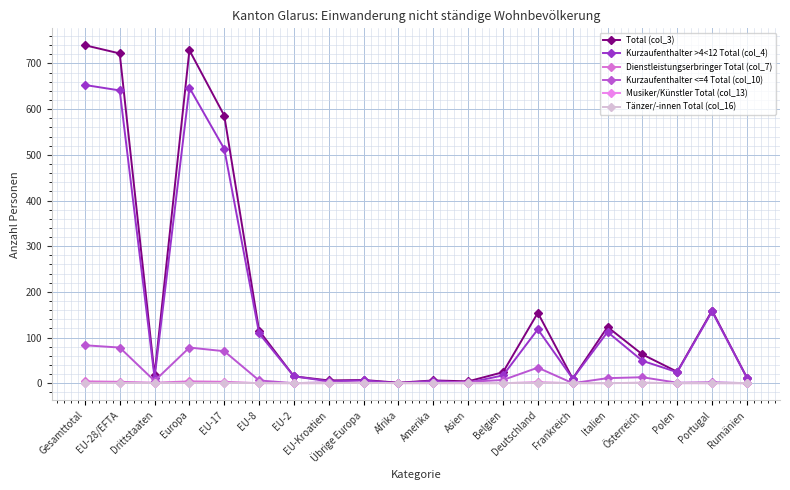

True or false: Kurzaufenthalter >4<12 Total (col_4) and Dienstleistungserbringer Total (col_7) cross at least once.

False